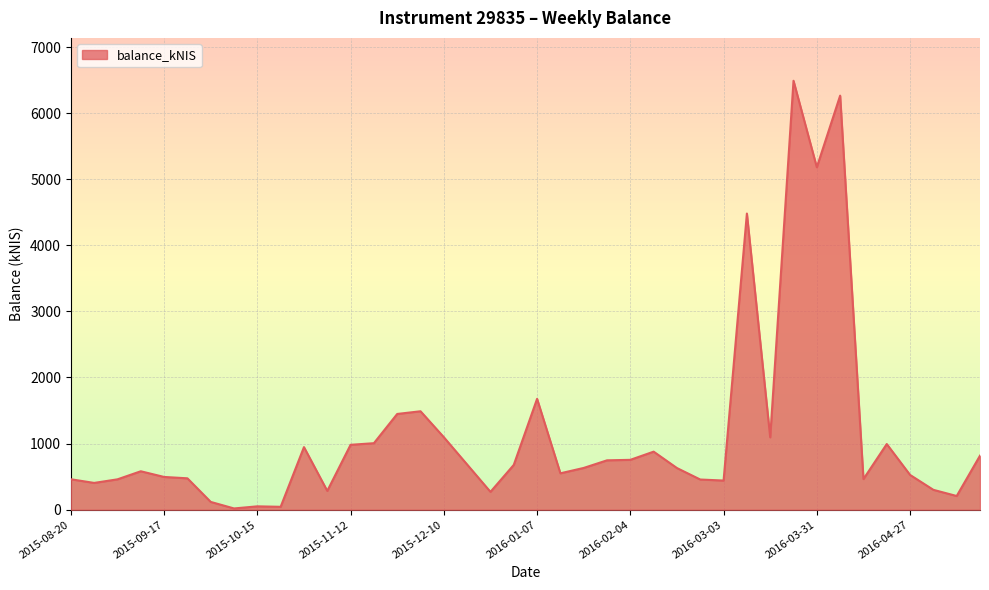

What is the difference between the second highest and minimum values?

6245.6